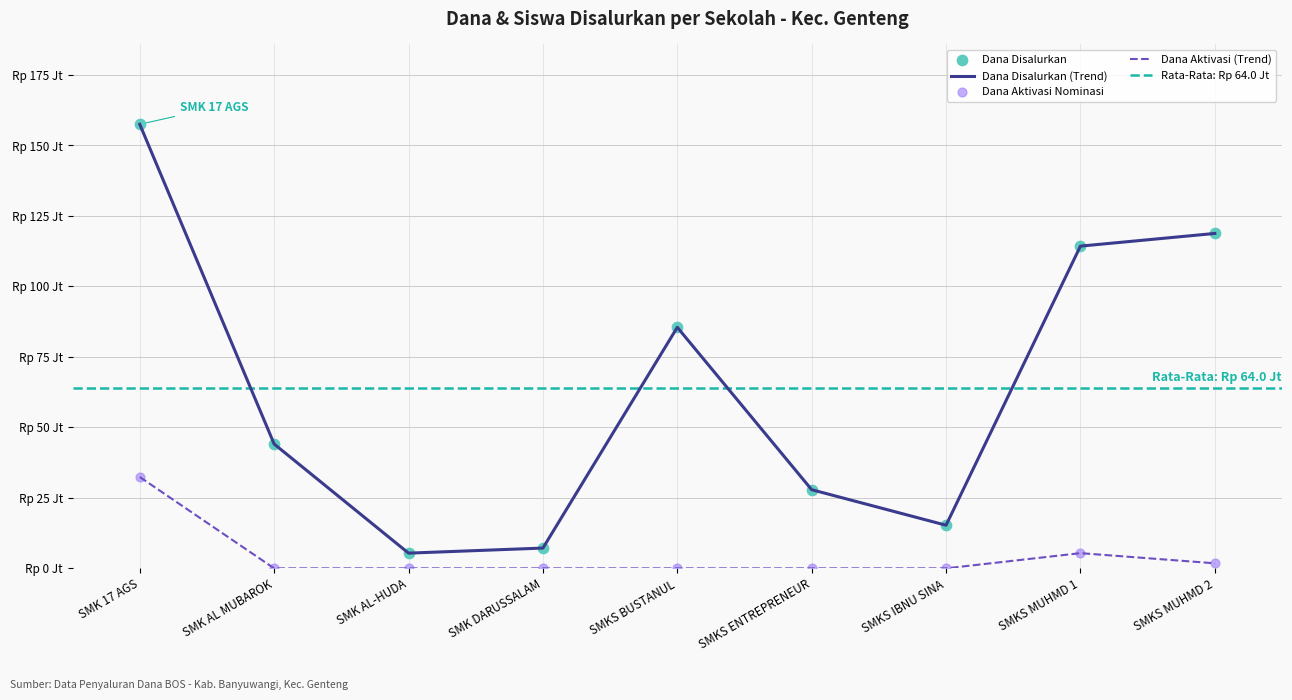

Which series has the largest total across all categories?

Dana Disalurkan